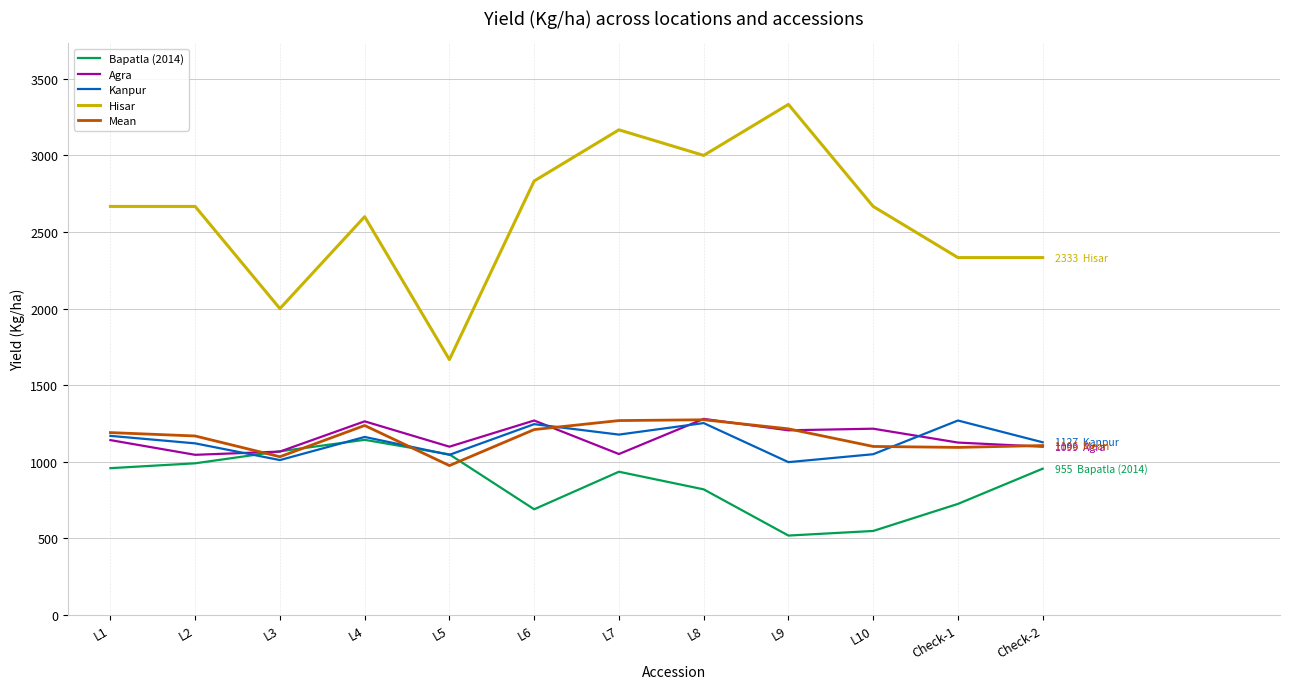

Which category has the highest value in the Bapatla (2014) series?

L4